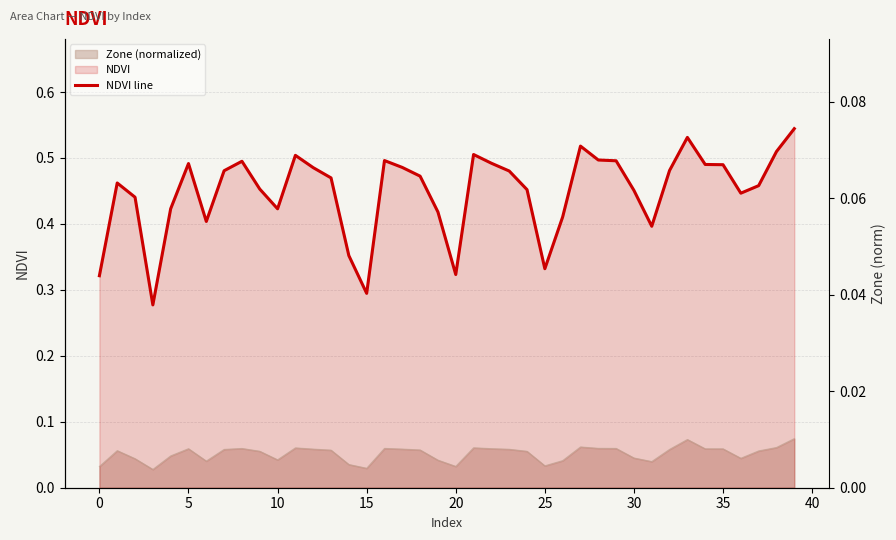

The chart shows a value of 0.2 at 0. True or false?

False